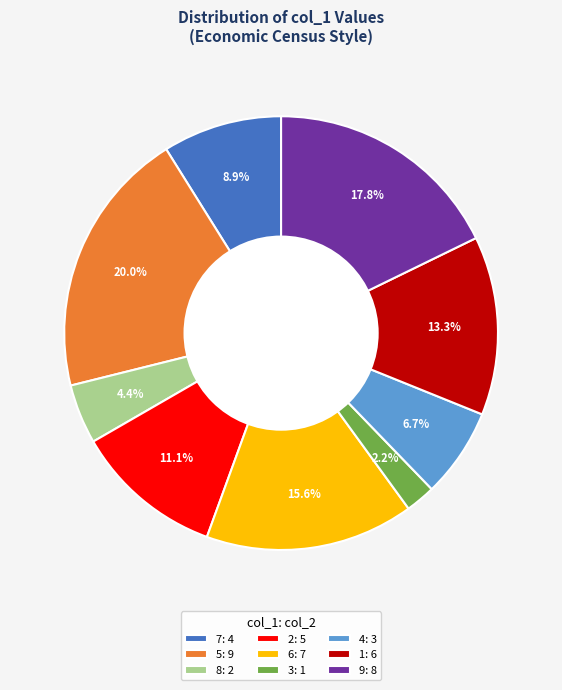

What portion of the pie excludes 3: 1?

97.8%